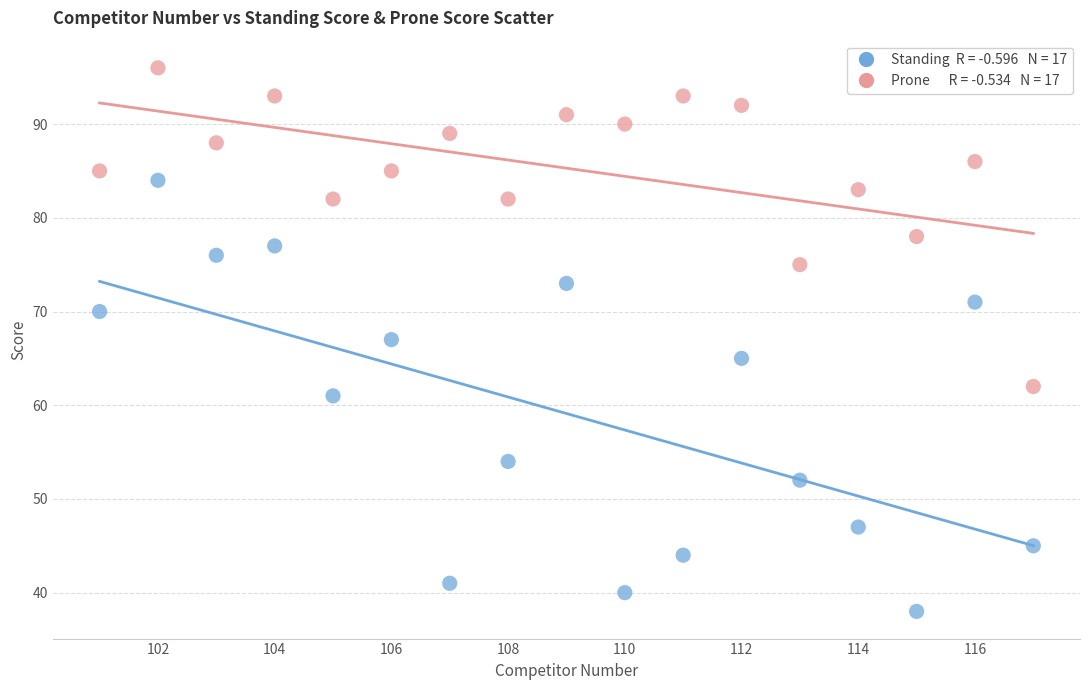

Across all data points, what is the range of Y values (max minus min)?

58